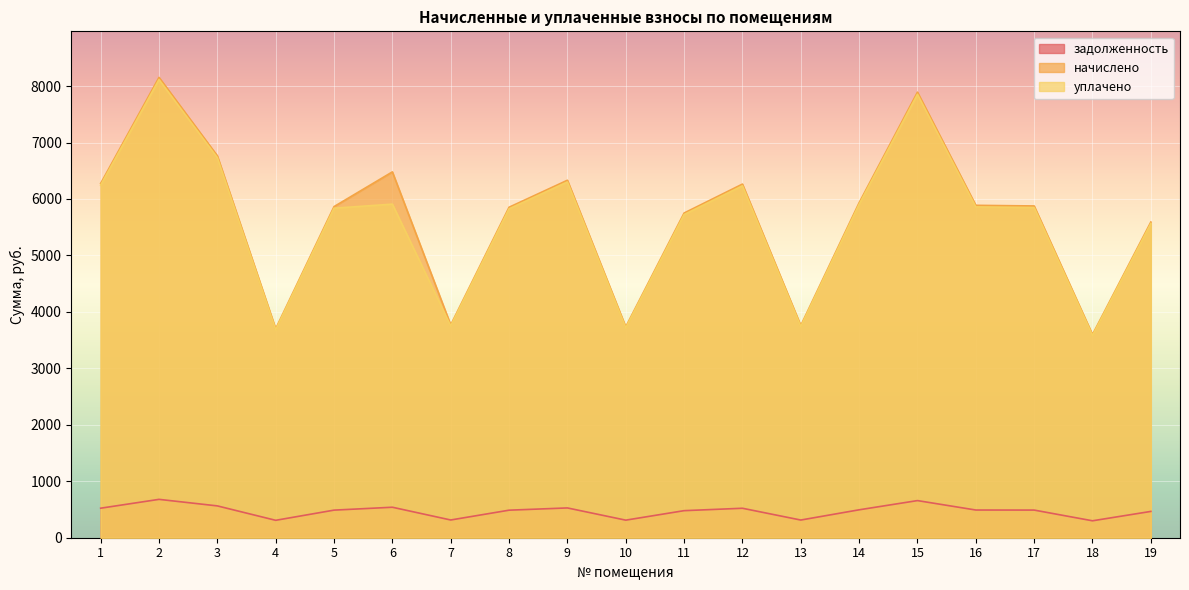

Where does the уплачено series first go above 5847?

1